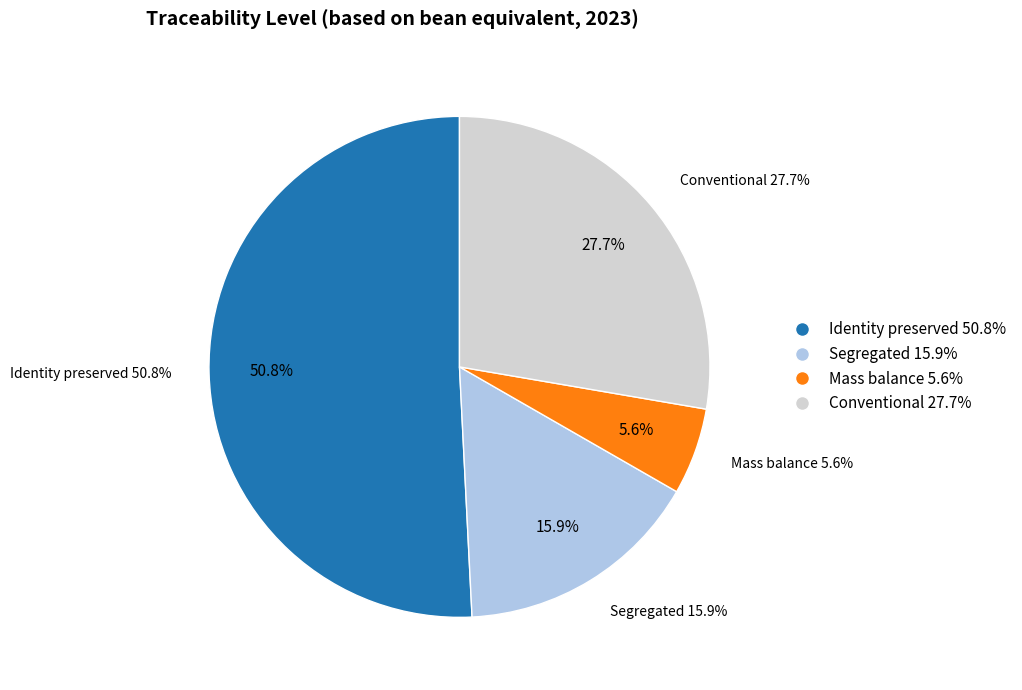

Is there any slice that represents more than half of the pie?

Yes